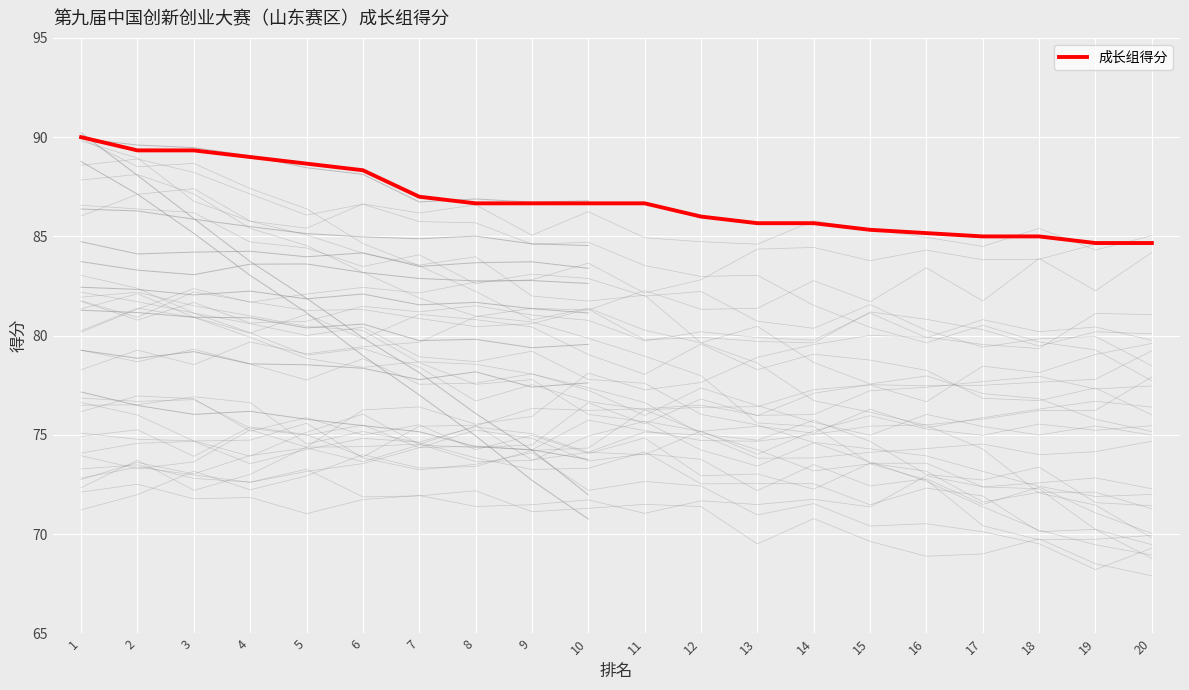

What is the smallest value displayed?

84.7